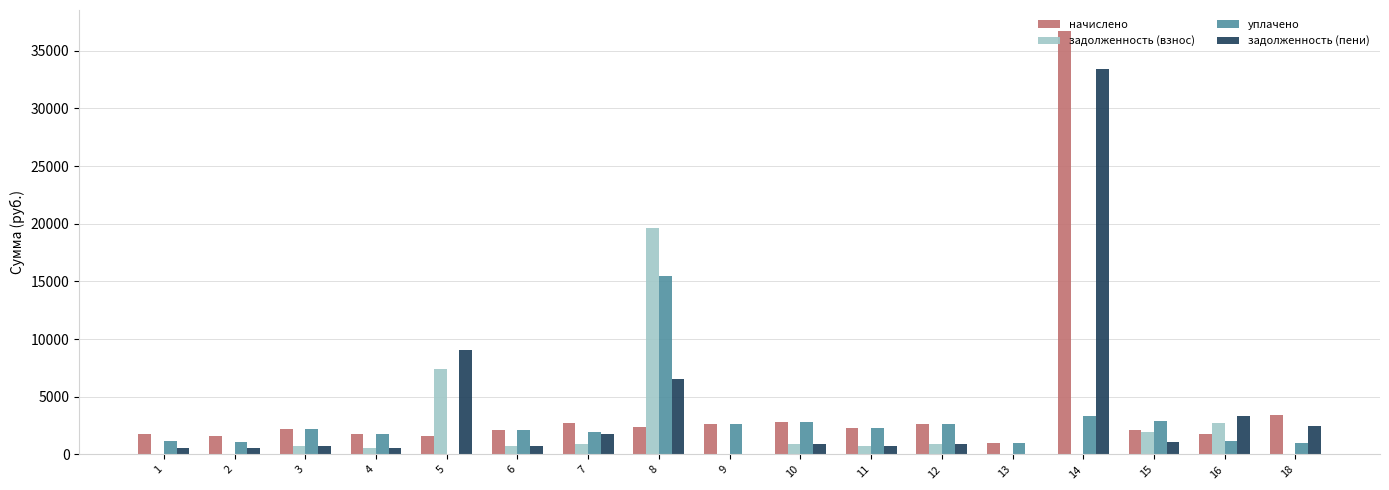

What is the sum of the задолженность (пени) values at 12 and 8?

7422.1